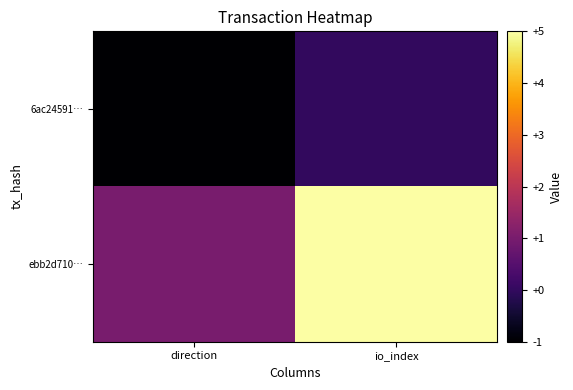

At which category does the chart reach its peak across all series?

io_index